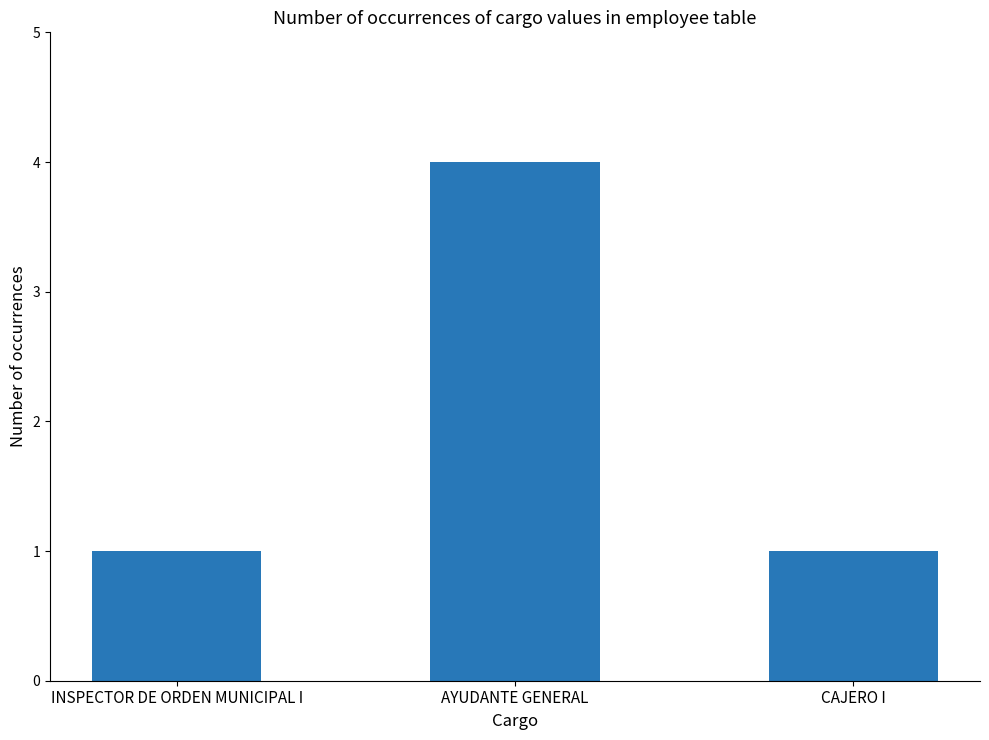

What is the change in value from INSPECTOR DE ORDEN MUNICIPAL I to AYUDANTE GENERAL?

+3